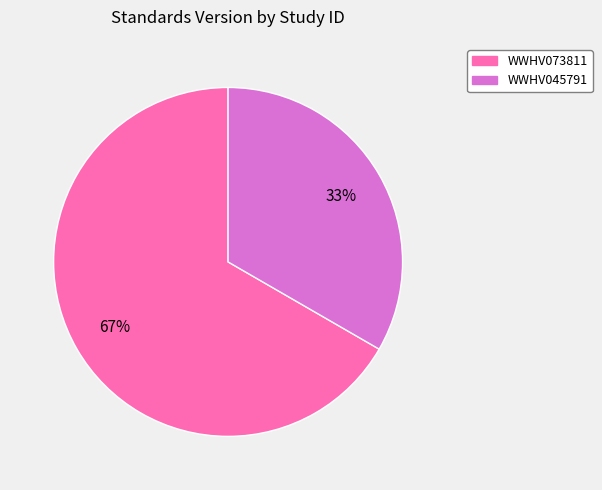

Is it true that WWHV073811 is 75% of the pie?

False